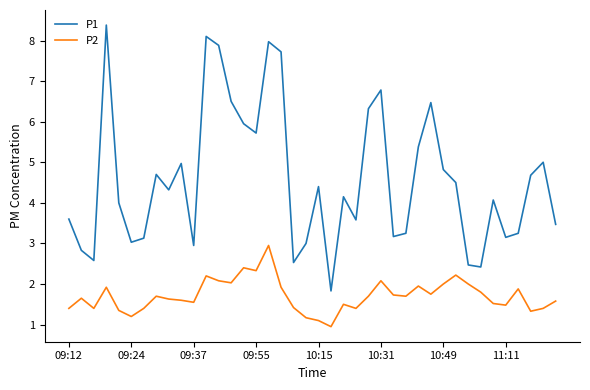

True or false: P2 and P1 intersect in this chart.

False